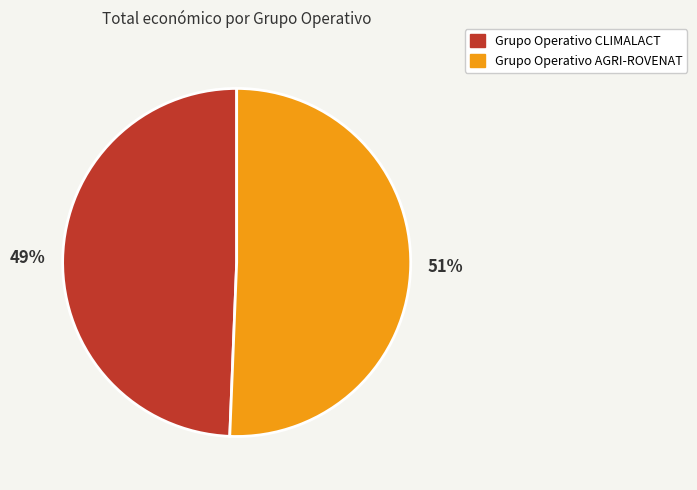

To the nearest percent, what percentage of the pie is Grupo Operativo AGRI-ROVENAT?

51%